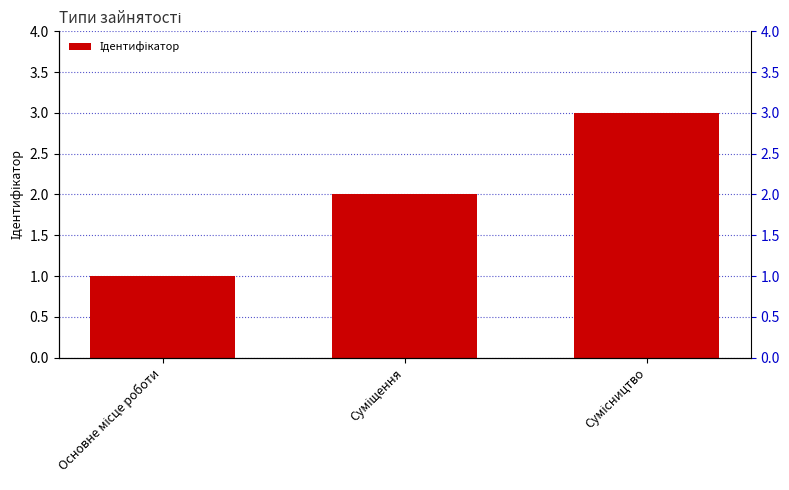

How many data points are less than 2?

1